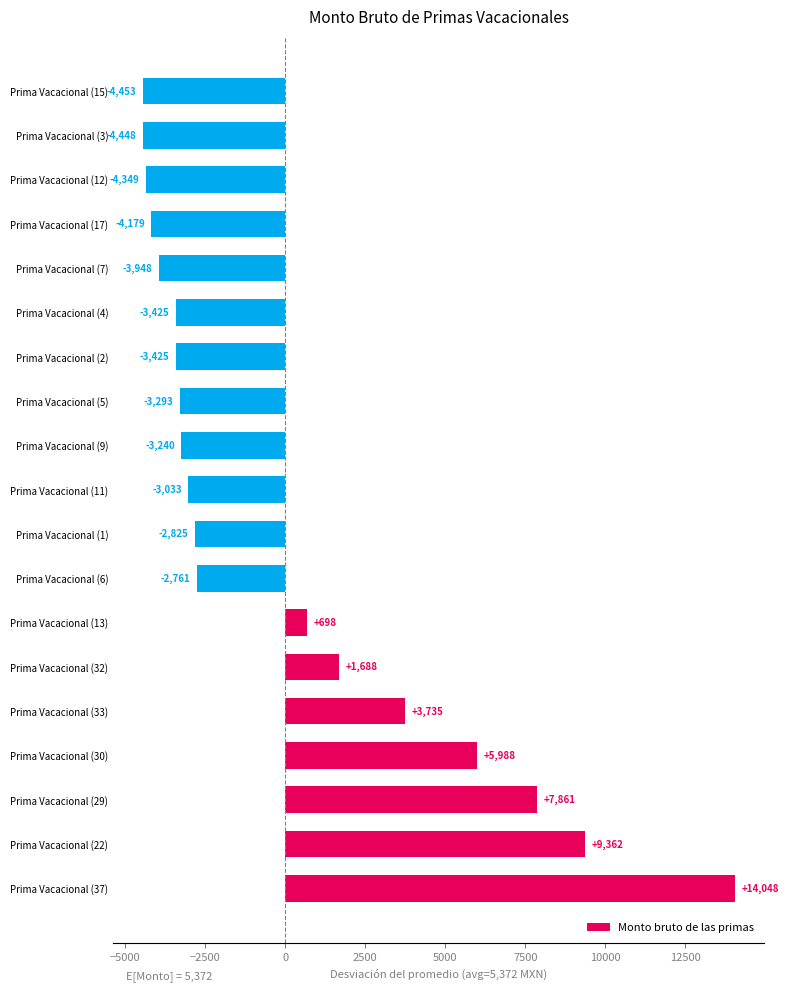

The chart shows a value of -1710.4 at Prima Vacacional (12). True or false?

False